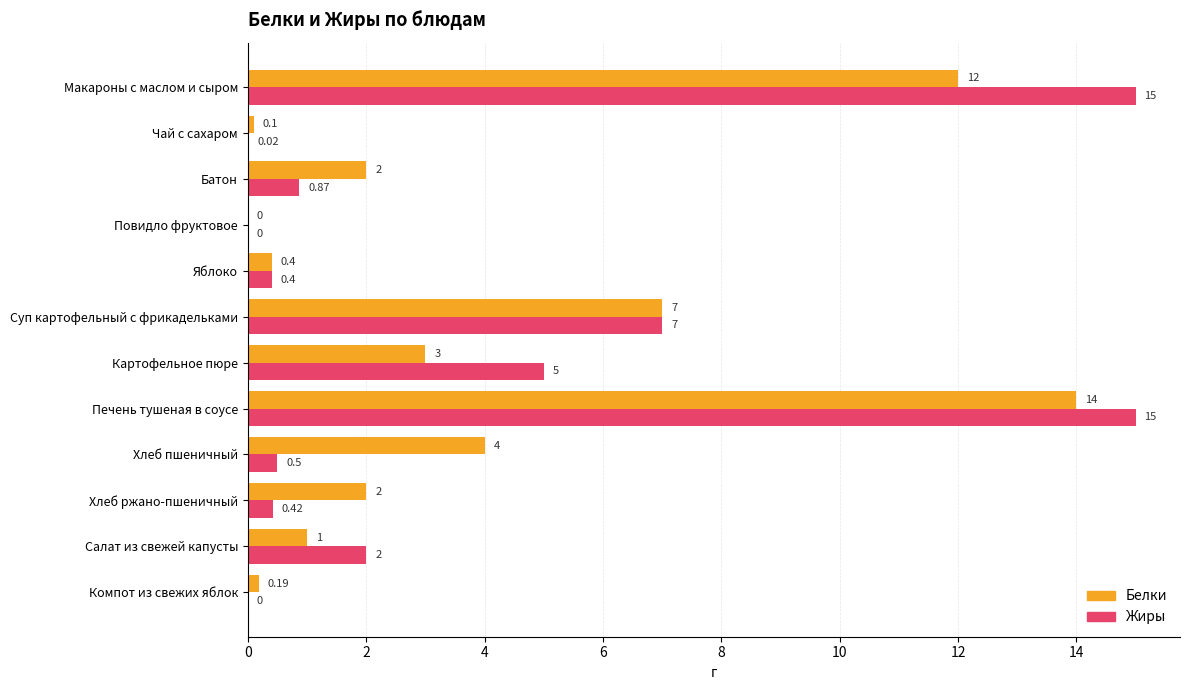

Which series changed the most between Яблоко and Хлеб ржано-пшеничный?

Белки